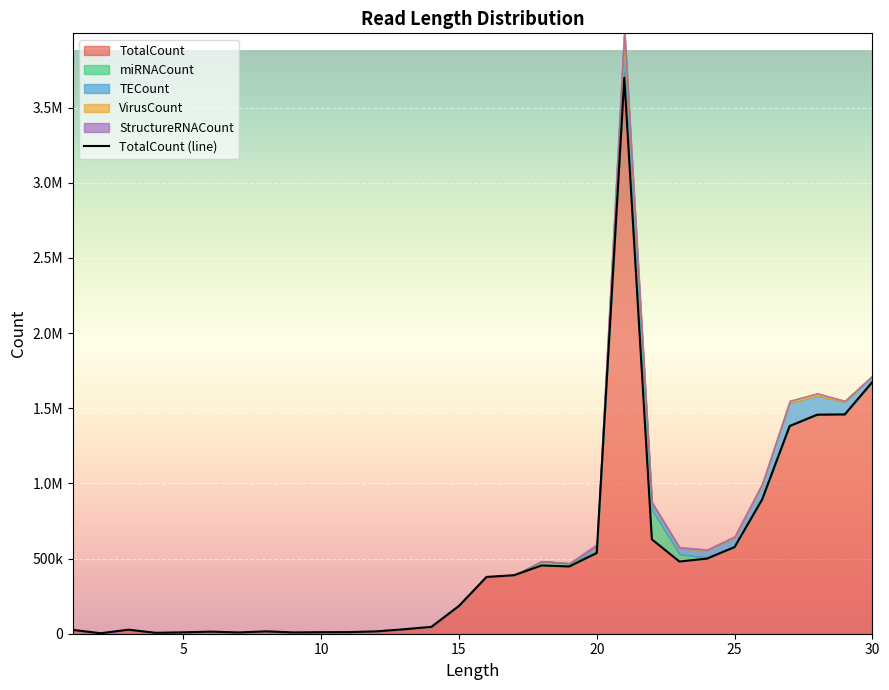

Which series has the widest spread of values?

TotalCount